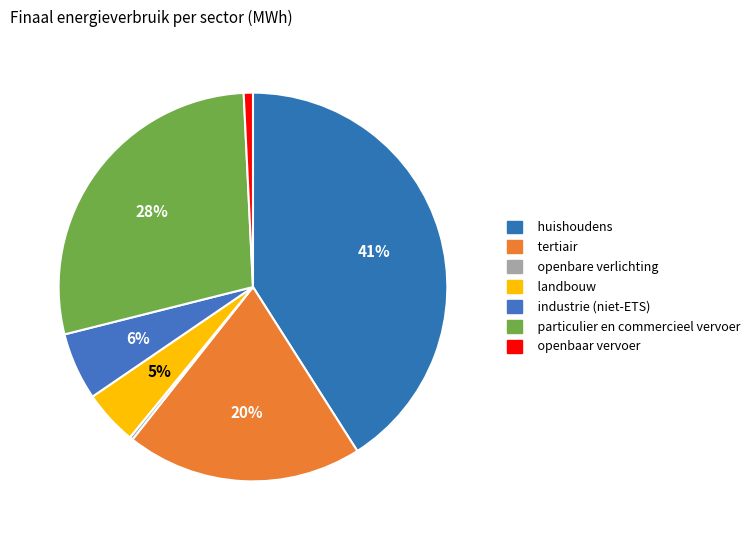

To the nearest percent, what is the average slice percentage?

14%